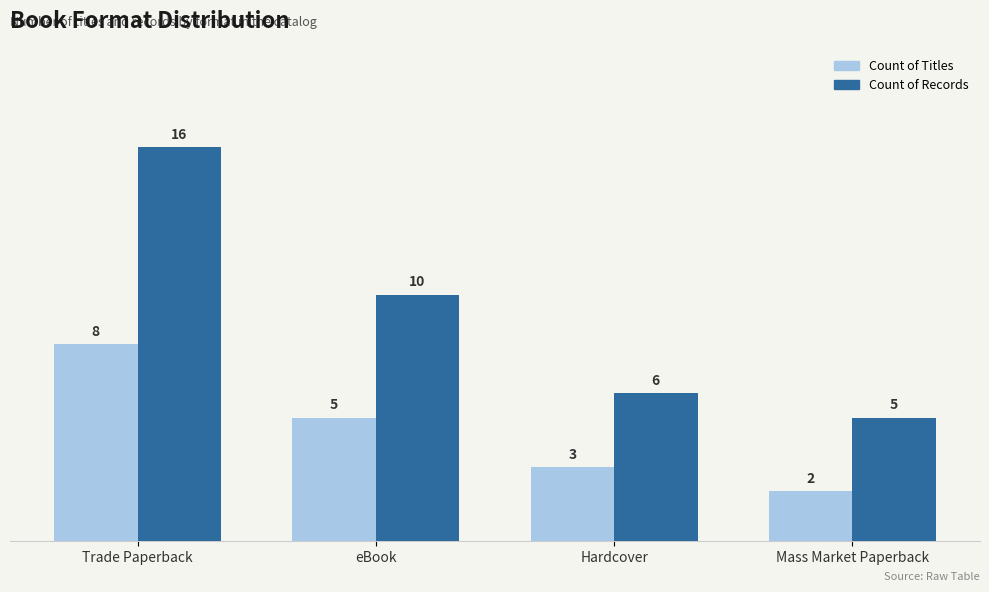

At how many categories does at least one series exceed 15?

1